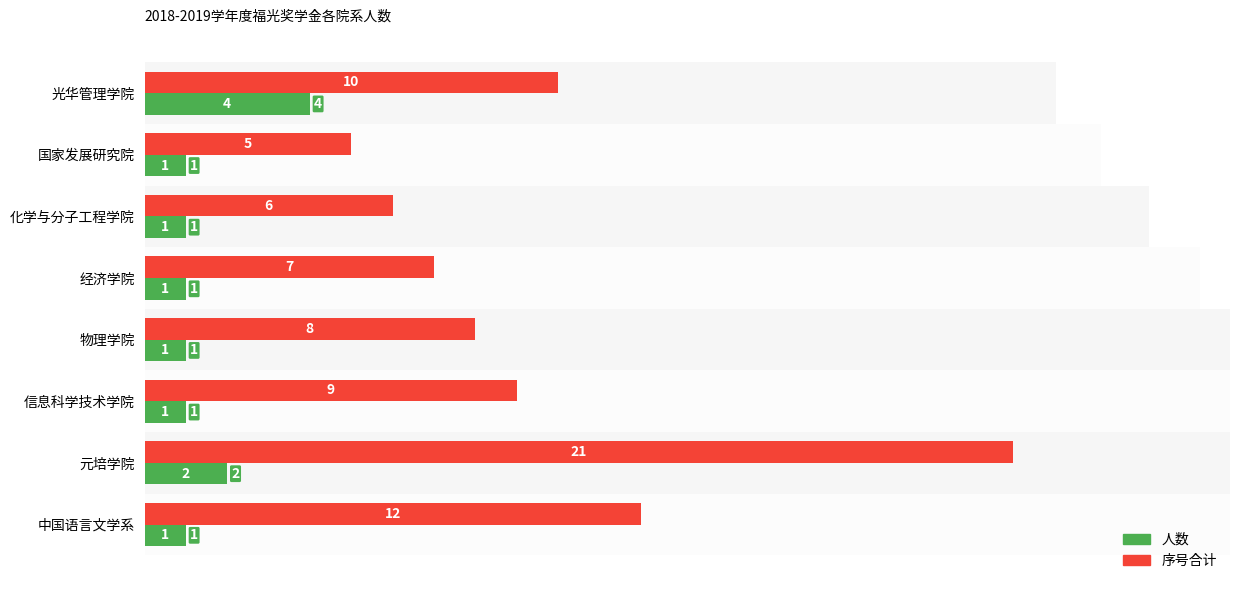

What is the value of the 人数 bar at the 8th from the left?

1